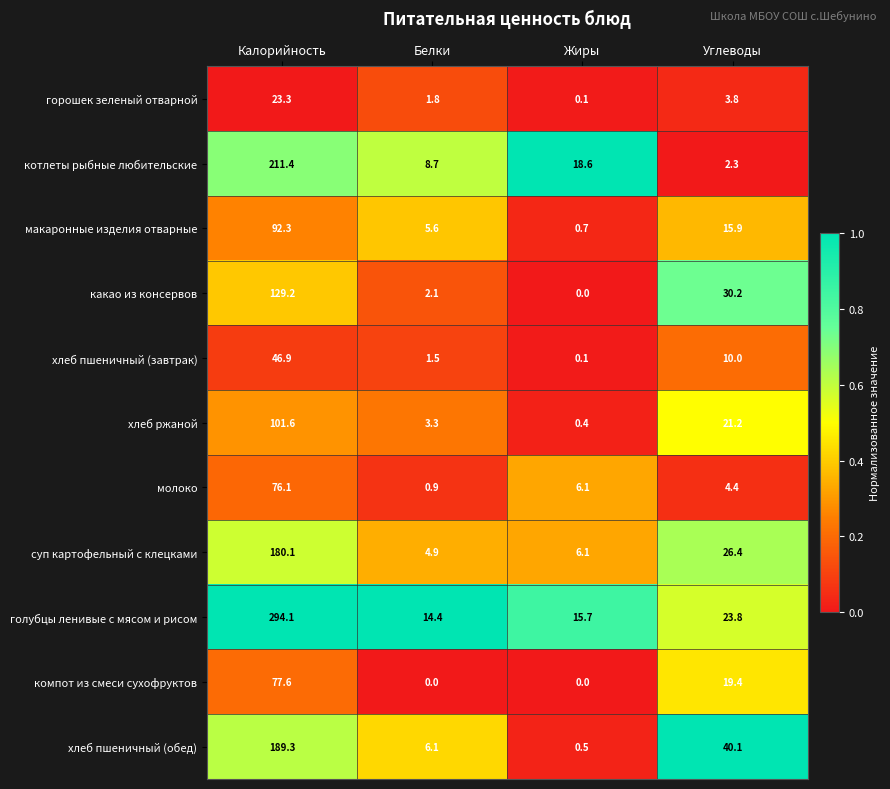

List the series in order of their peak value, highest first.

голубцы ленивые с мясом и рисом, котлеты рыбные любительские, хлеб пшеничный (обед), суп картофельный с клецками, какао из консервов, хлеб ржаной, макаронные изделия отварные, компот из смеси сухофруктов, молоко, хлеб пшеничный (завтрак), горошек зеленый отварной